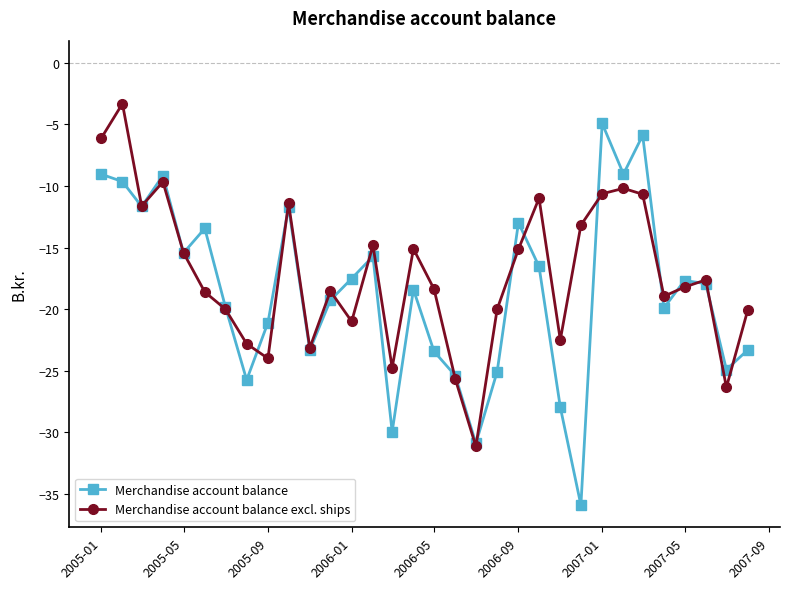

True or false: Merchandise account balance and Merchandise account balance excl. ships cross at least once.

True